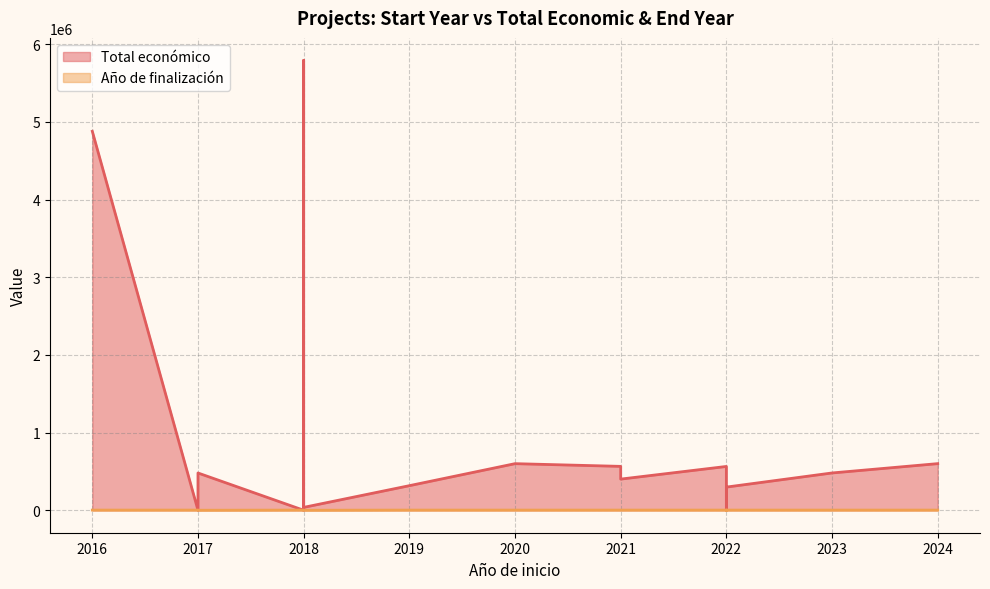

How many values in the Total económico series exceed 479545?

7